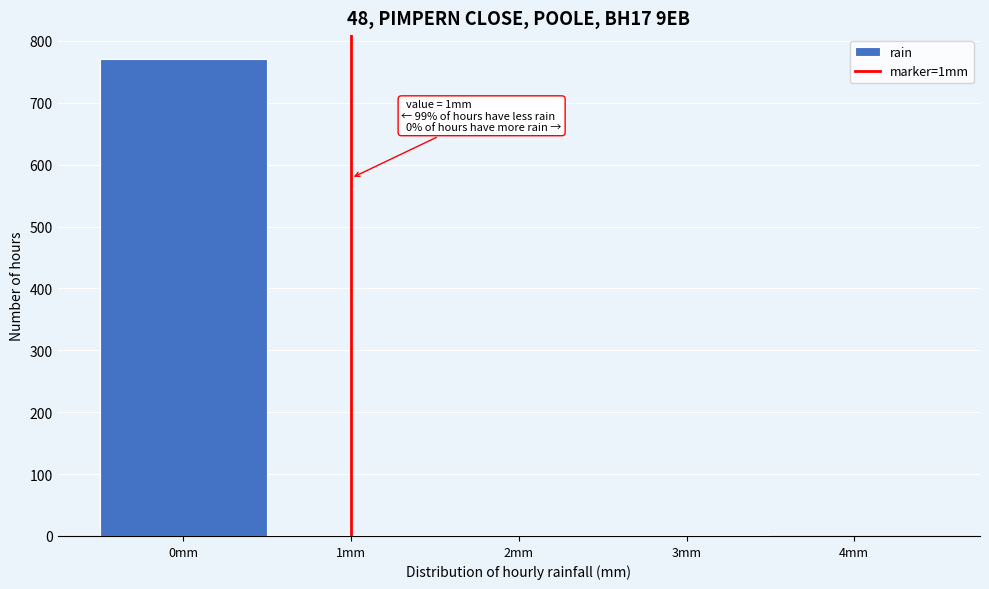

Over which range of the x-axis is the bar tallest?

-0.5 to 0.5